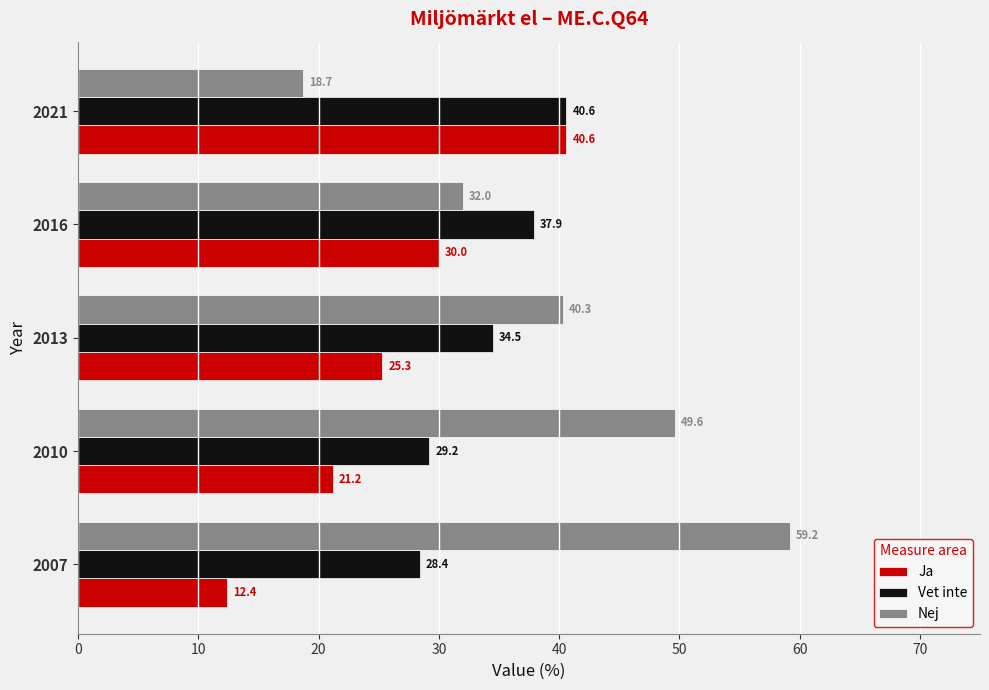

What is the difference between the maximum and minimum values in the Vet inte series?

12.2